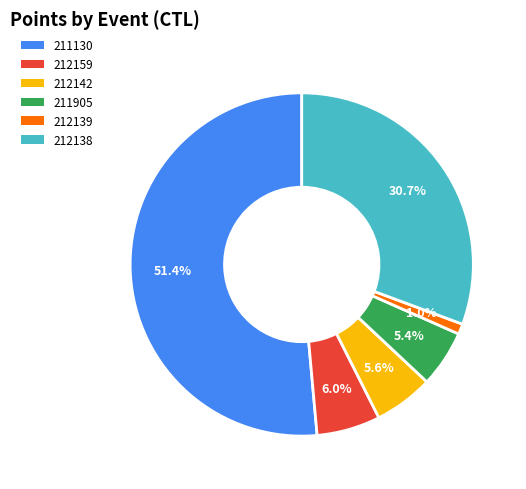

What is the smallest slice in the pie chart?

212139